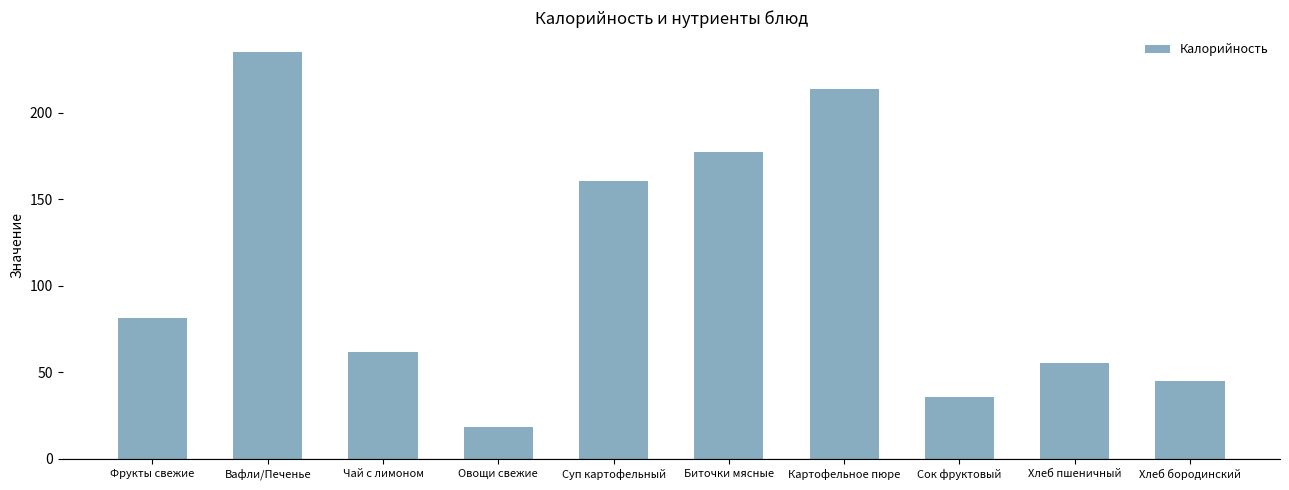

At which label is the value closest to 126?

Суп картофельный